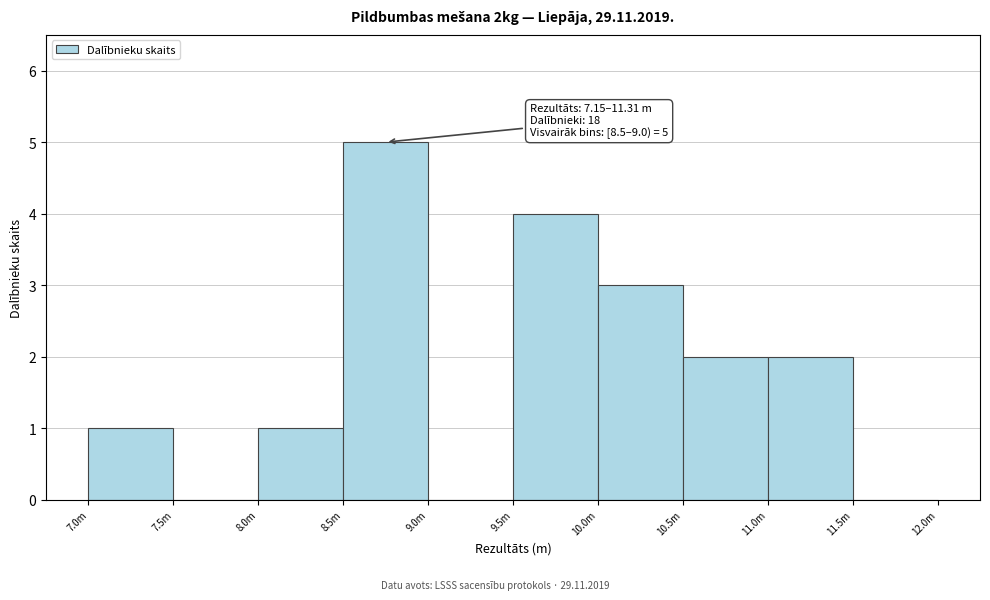

Reading left to right, extract all data points from this chart.

7.0m=1	7.5m=0	8.0m=1	8.5m=5	9.0m=0	9.5m=4	10.0m=3	10.5m=2	11.0m=2	11.5m=0